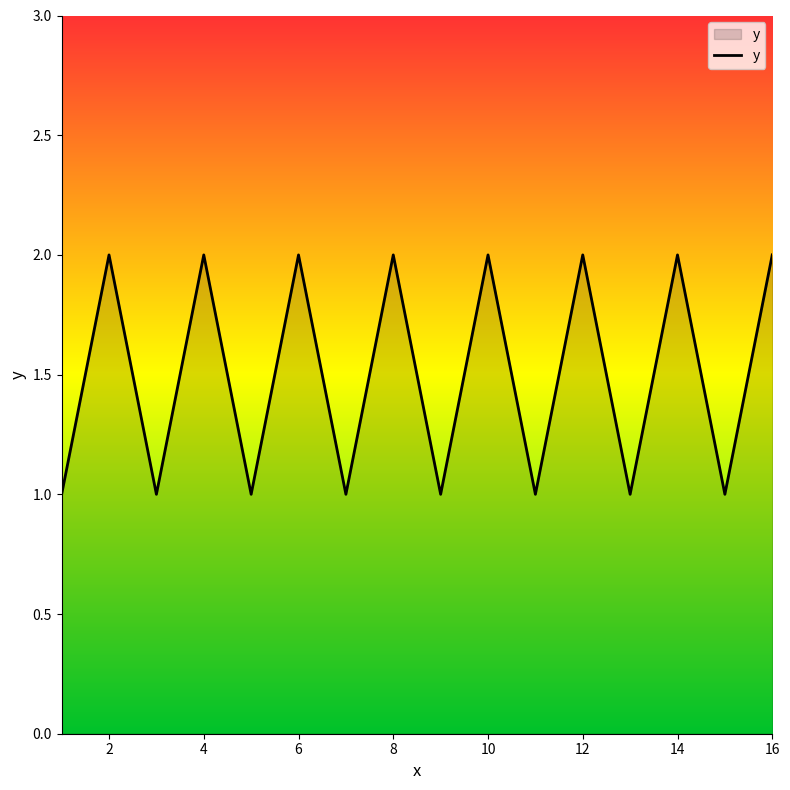

How many categories are shown in the chart?

16